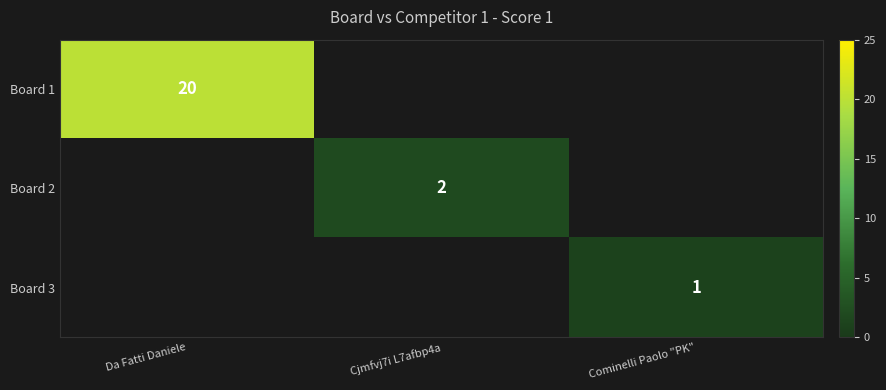

Is it true that Board 1 equals 20 at Da Fatti Daniele?

True